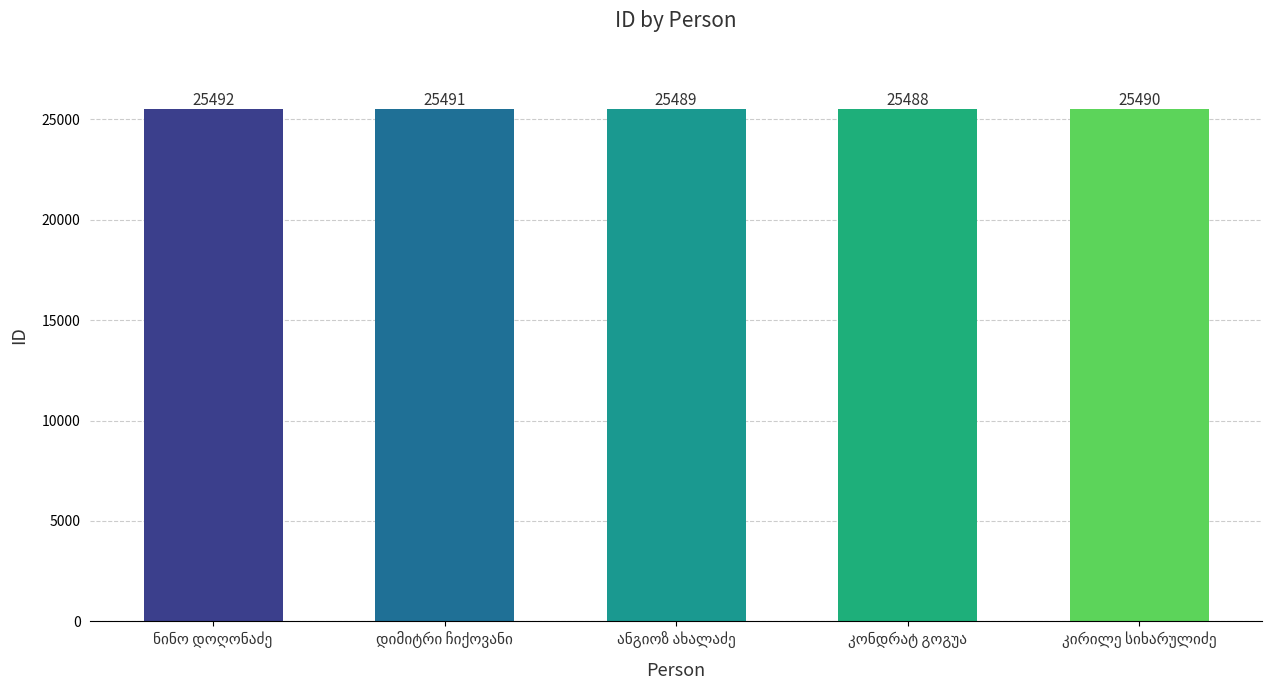

How many values are between 25489 and 25491?

3